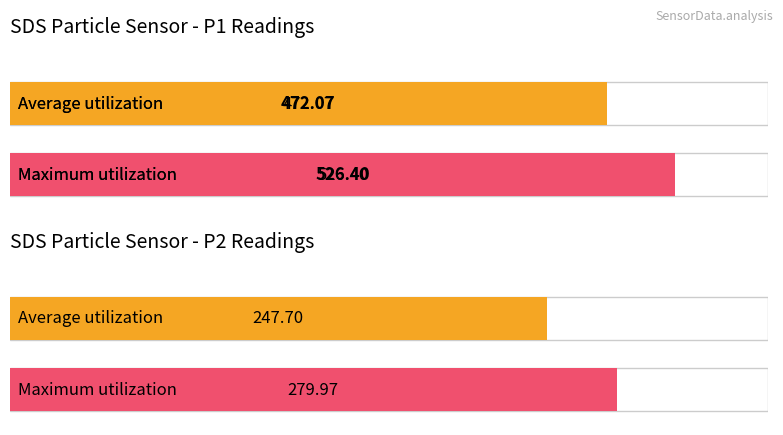

Does the chart contain any negative values?

No